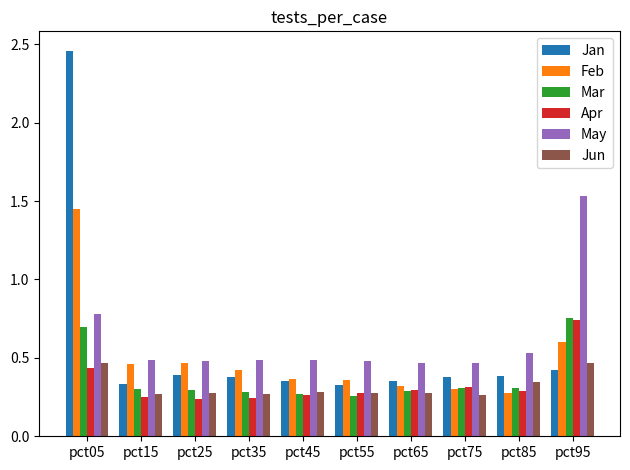

What are all the series names shown in the legend?

Jan, Feb, Mar, Apr, May, Jun